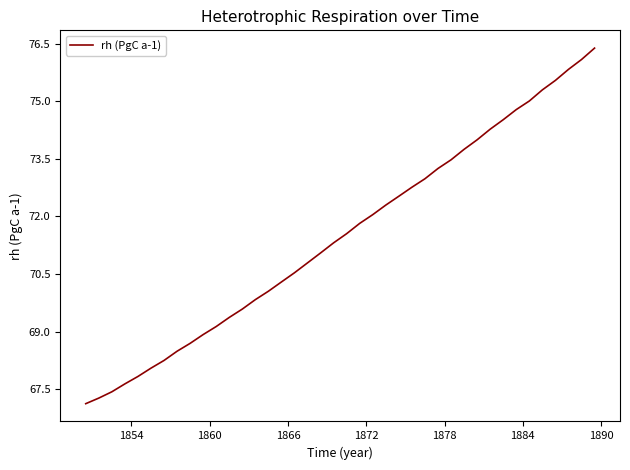

What is the difference between the second highest and second lowest values?

8.8